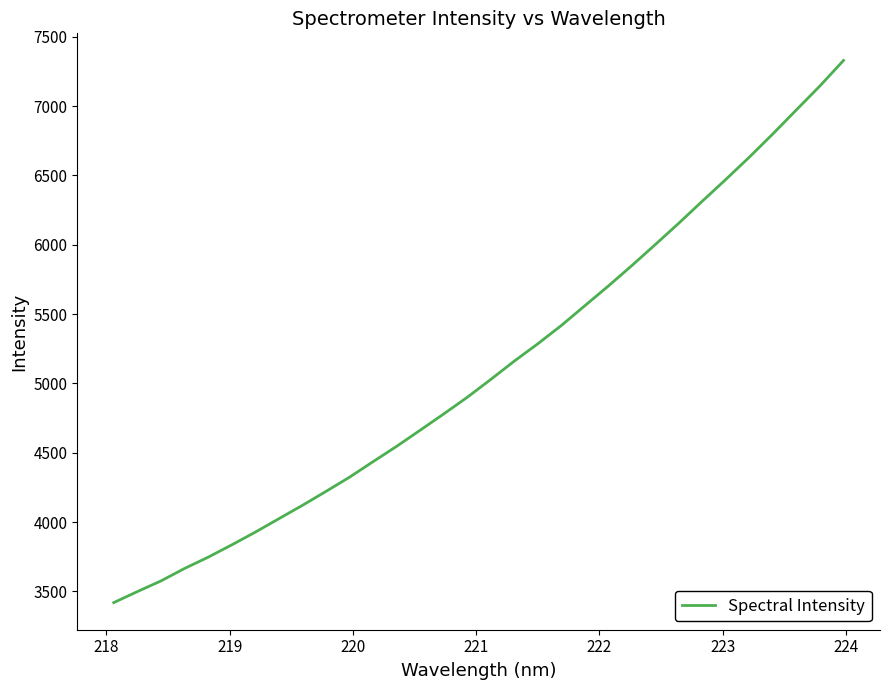

What is the greatest value displayed?

7328.8